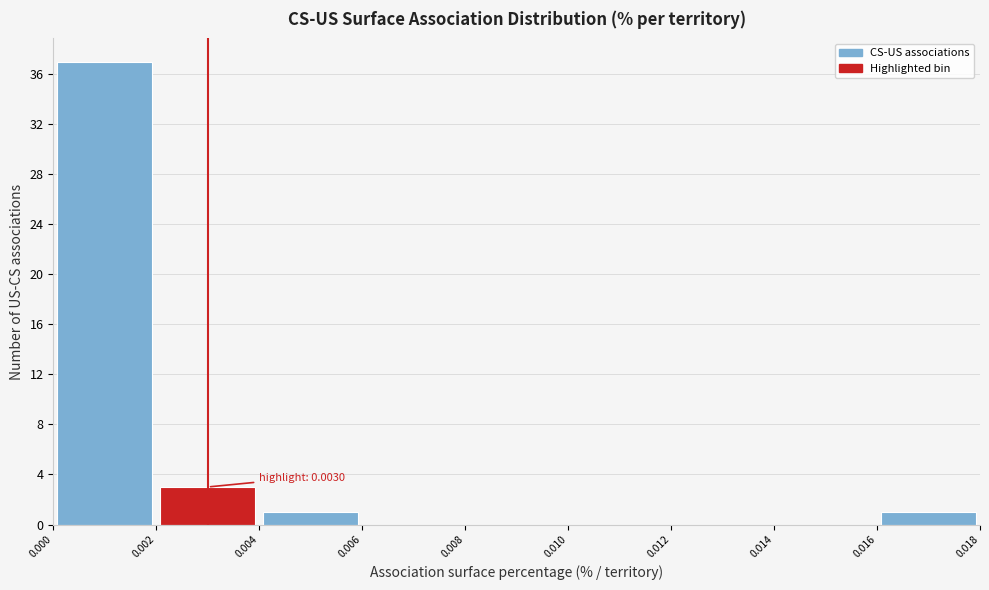

Over which range of the x-axis is the bar tallest?

0.000 to 0.002